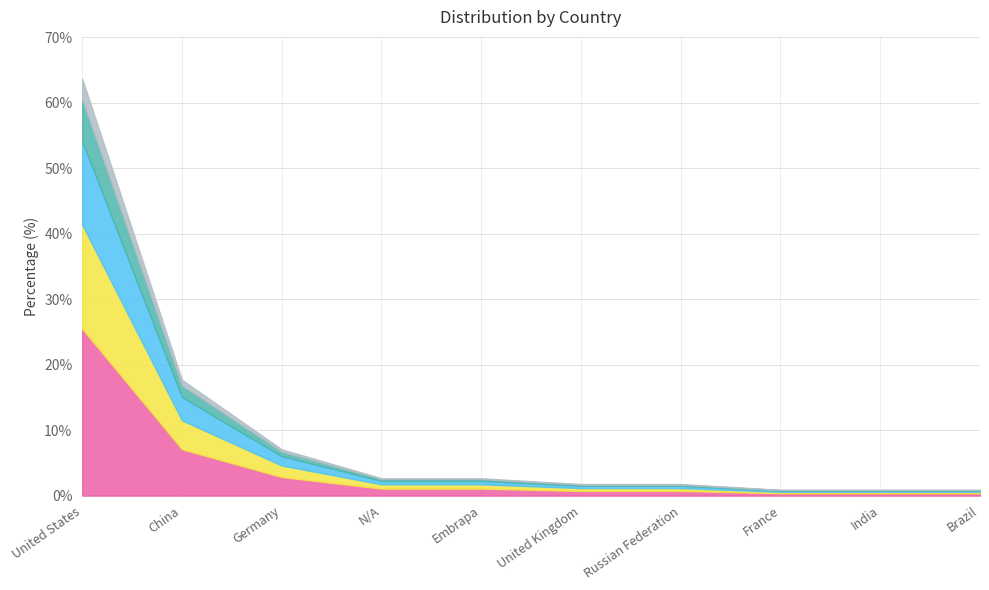

What is the smallest value displayed?

0.9